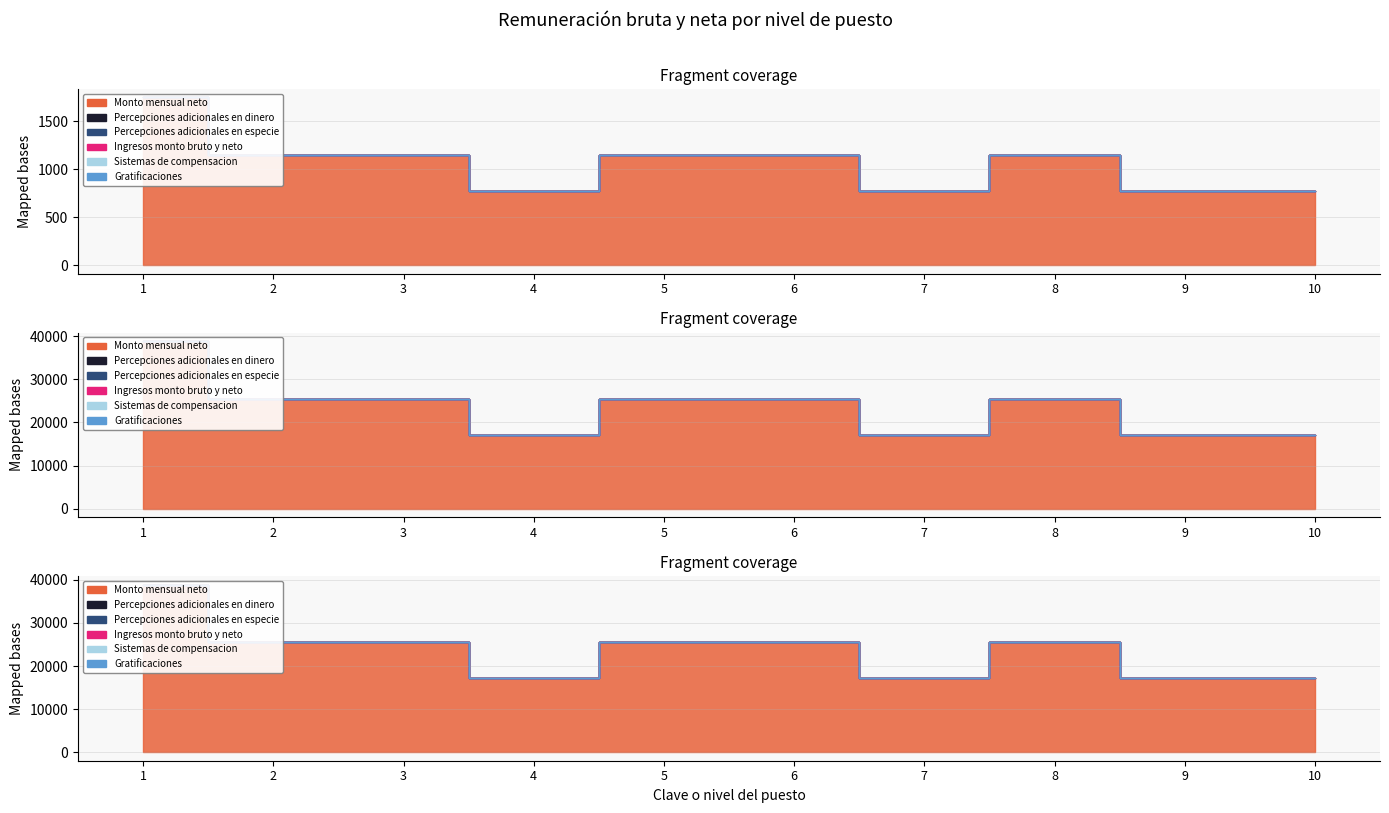

What is the maximum value for Percepciones adicionales en especie?

10.0